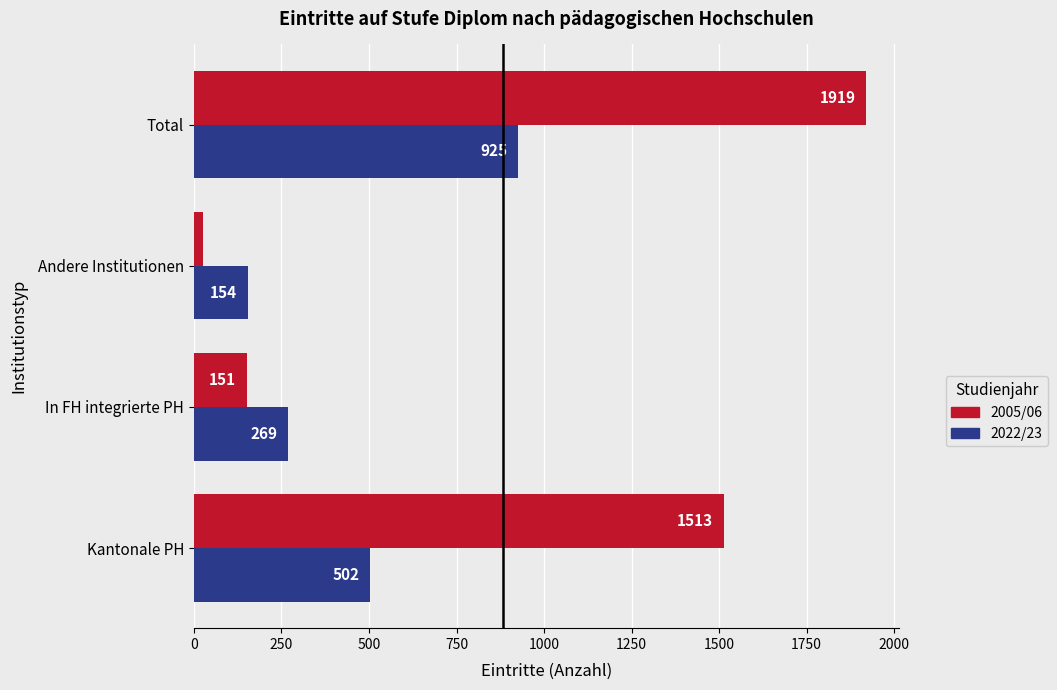

What is the difference between the maximum and second lowest values in the 2005/06 series?

1768